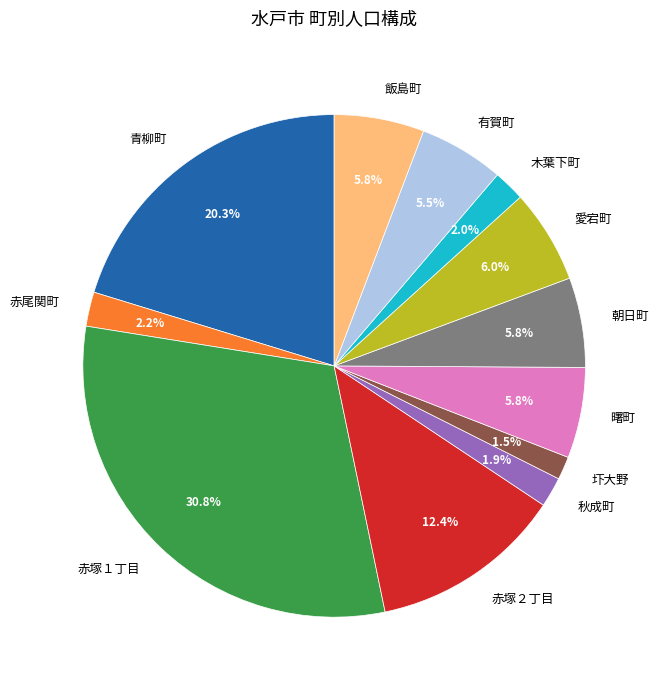

What is the ratio of the value at 青柳町 to the value at 曙町?

3.5